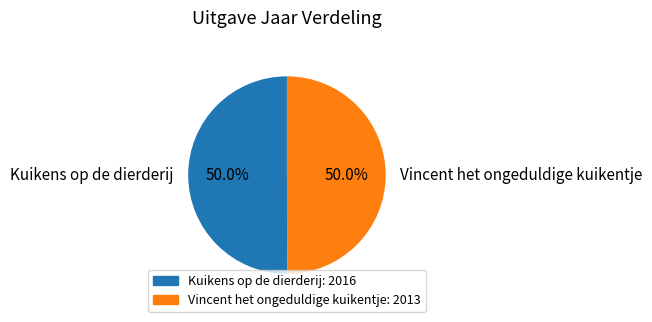

What is the ratio of the value at Kuikens op de dierderij to the value at Vincent het ongeduldige kuikentje?

1.0